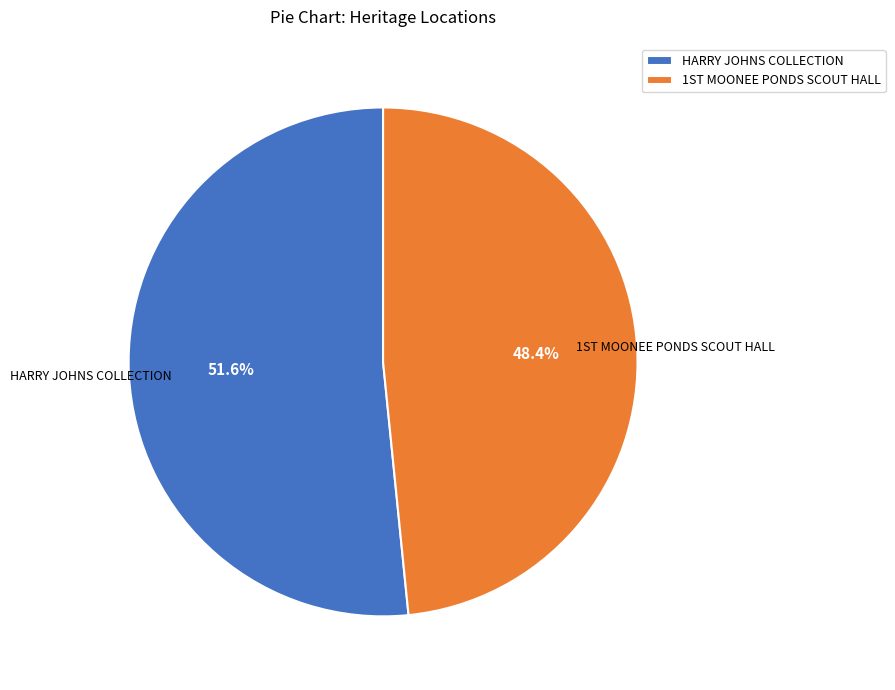

Which slice is the largest?

HARRY JOHNS COLLECTION